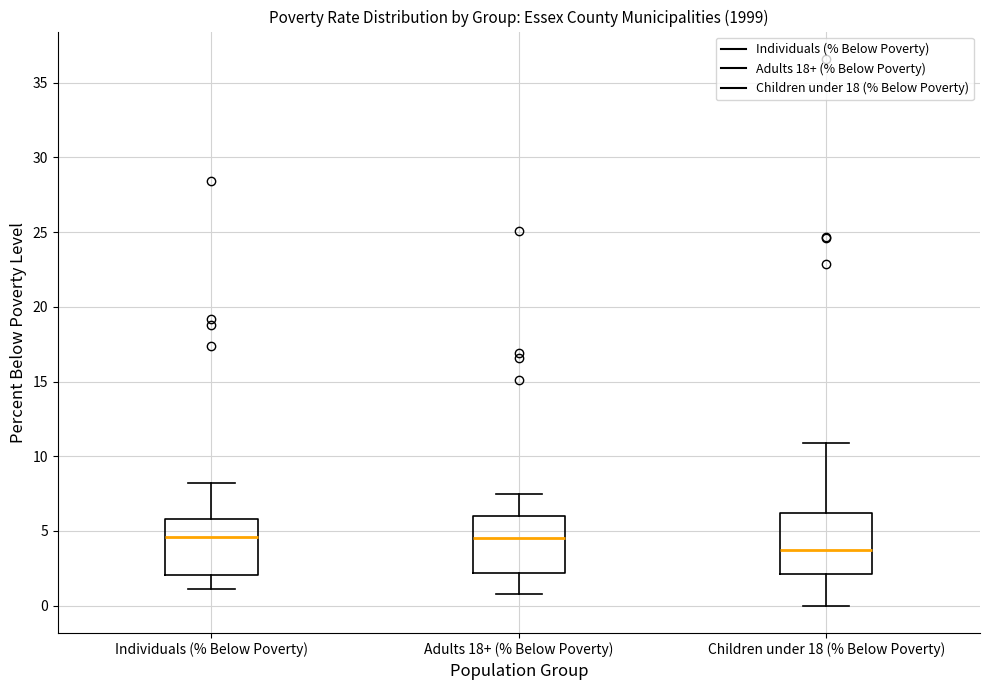

Reading left to right, transcribe this box plot: for each box, give where its median line is, the range the box spans, and where its two whiskers end, as read against the y-axis. The values are not printed on the chart, so give them approximately, as read against the axis.

Individuals (% Below Poverty): median 4.5, box 2.0 to 6.0, whiskers 1.0 to 8.0
Adults 18+ (% Below Poverty): median 4.5, box 2.0 to 6.0, whiskers 1.0 to 7.5
Children under 18 (% Below Poverty): median 4.0, box 2.0 to 6.0, whiskers 0.0 to 11.0